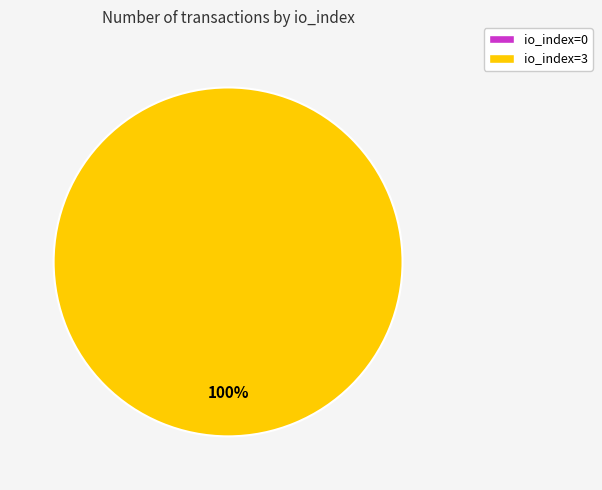

Rank the categories by value from highest to lowest.

io_index=3, io_index=0